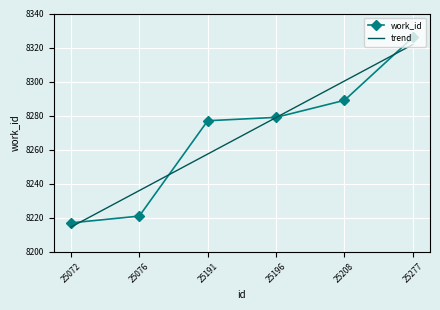

What is the total value across all series at 25208?

16589.4